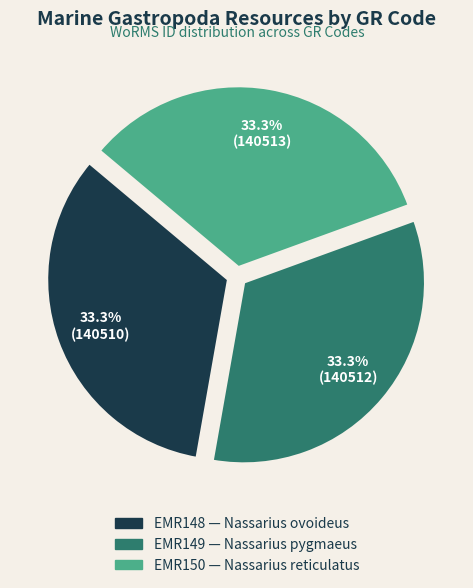

Is it true that EMR150 is 33% of the pie?

True